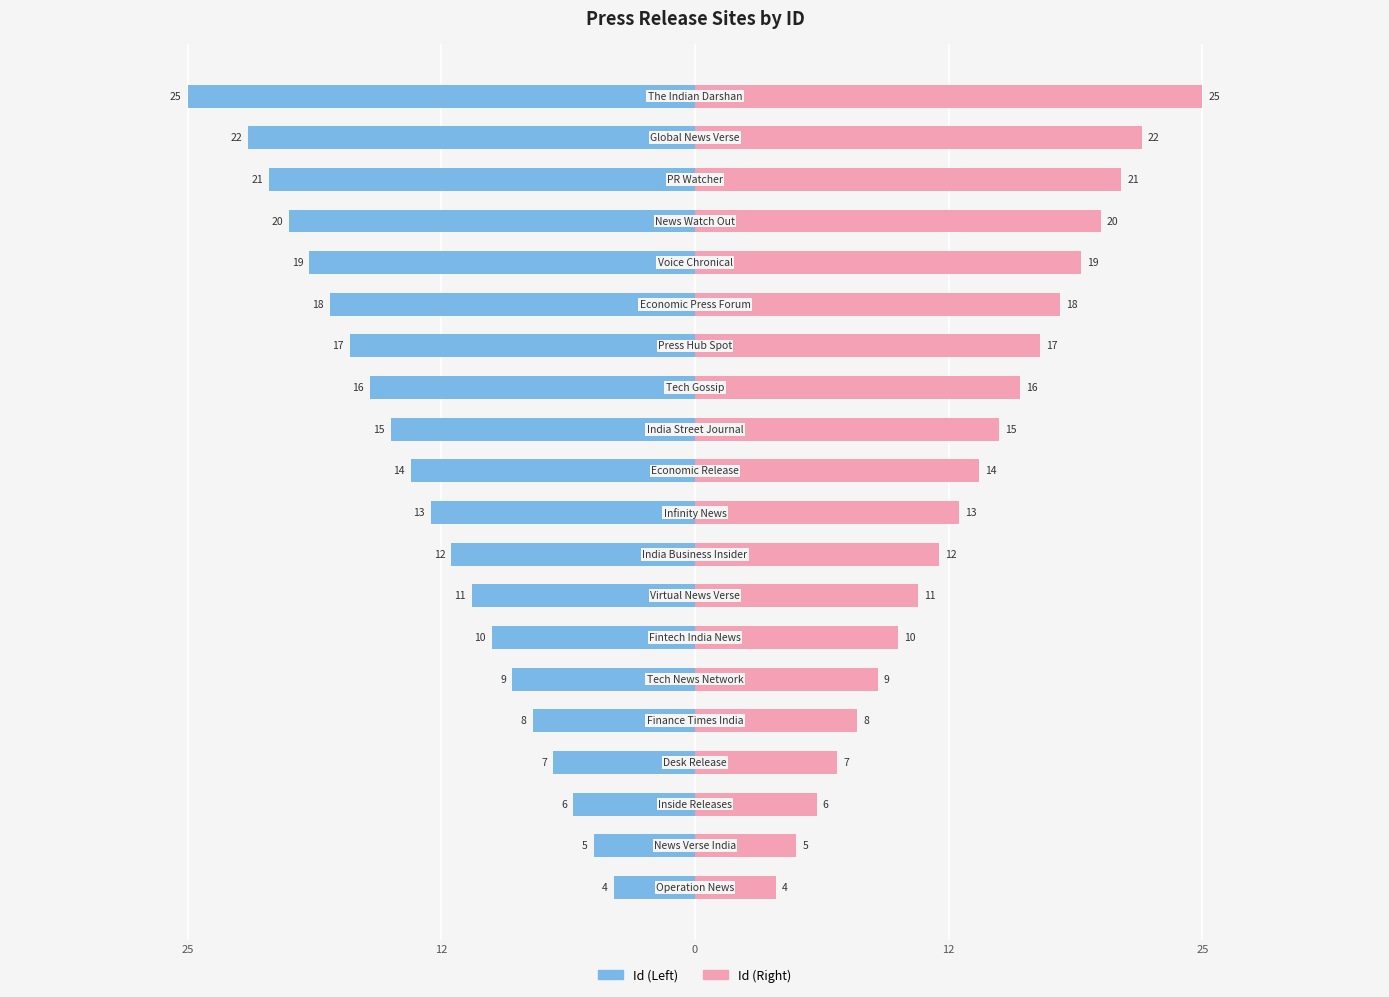

What is the spread (max minus min) of values at 12?

10